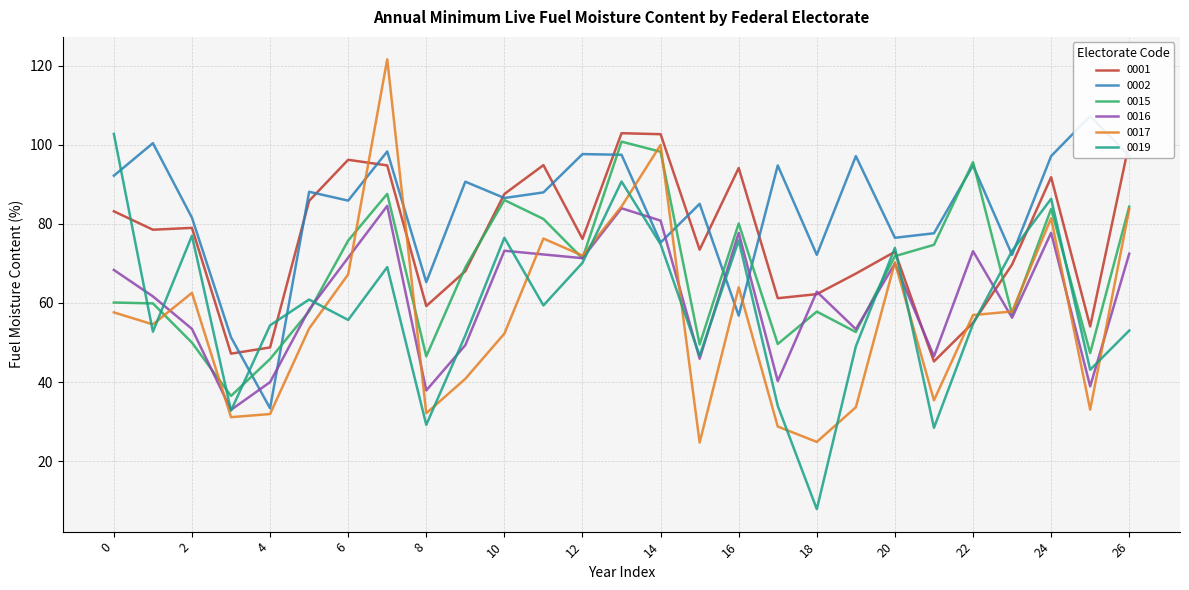

Reading right to left, transcribe all the data shown in this chart.

0001: 100.5	54.1	91.8	69.7	55.0	45.2	73.0	67.4	62.2	61.2	94.1	73.5	102.7	102.9	76.2	94.9	87.6	68.1	59.2	94.8	96.2	85.8	48.8	47.2	79.0	78.5	83.2
0002: 97.1	107.2	97.1	72.2	94.8	77.6	76.5	97.1	72.2	94.8	56.8	85.1	75.3	97.5	97.6	88.0	86.5	90.7	65.3	98.3	85.9	88.1	33.4	51.3	81.6	100.4	92.2
0015: 84.4	47.3	83.8	57.1	95.6	74.7	71.8	52.7	57.8	49.6	80.1	49.5	98.2	100.8	71.3	81.2	86.0	69.0	46.5	87.6	75.8	57.9	45.8	36.5	50.0	59.9	60.1
0016: 72.5	38.9	77.8	56.3	73.1	46.5	70.0	53.4	62.9	40.2	77.7	45.9	80.8	84.0	71.3	72.3	73.2	49.3	37.9	84.6	71.5	58.3	40.0	33.0	53.4	61.7	68.4
0017: 83.8	33.0	81.4	57.8	56.9	35.4	70.3	33.6	24.9	28.8	64.0	24.7	100.0	84.4	72.0	76.3	52.3	40.8	32.1	121.6	67.2	53.5	31.9	31.1	62.6	54.6	57.6
0019: 53.0	43.1	86.3	73.2	54.7	28.4	73.9	49.0	7.9	34.0	75.8	46.6	74.8	90.7	70.2	59.4	76.5	51.8	29.2	69.1	55.7	60.9	54.3	32.8	77.0	52.7	102.8